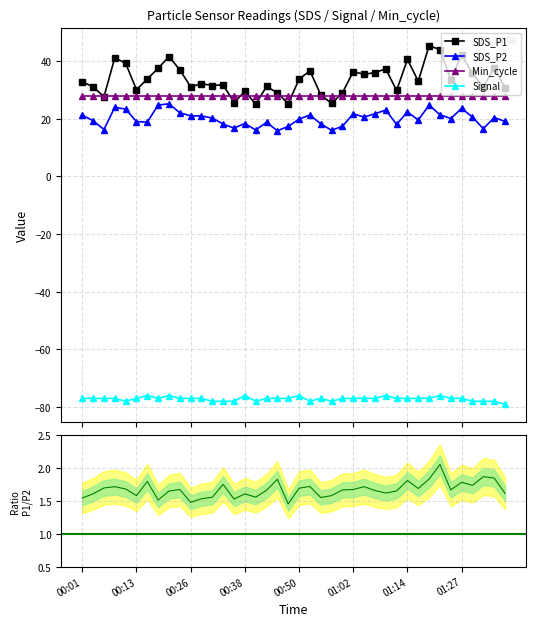

True or false: Signal and Min_cycle intersect in this chart.

False